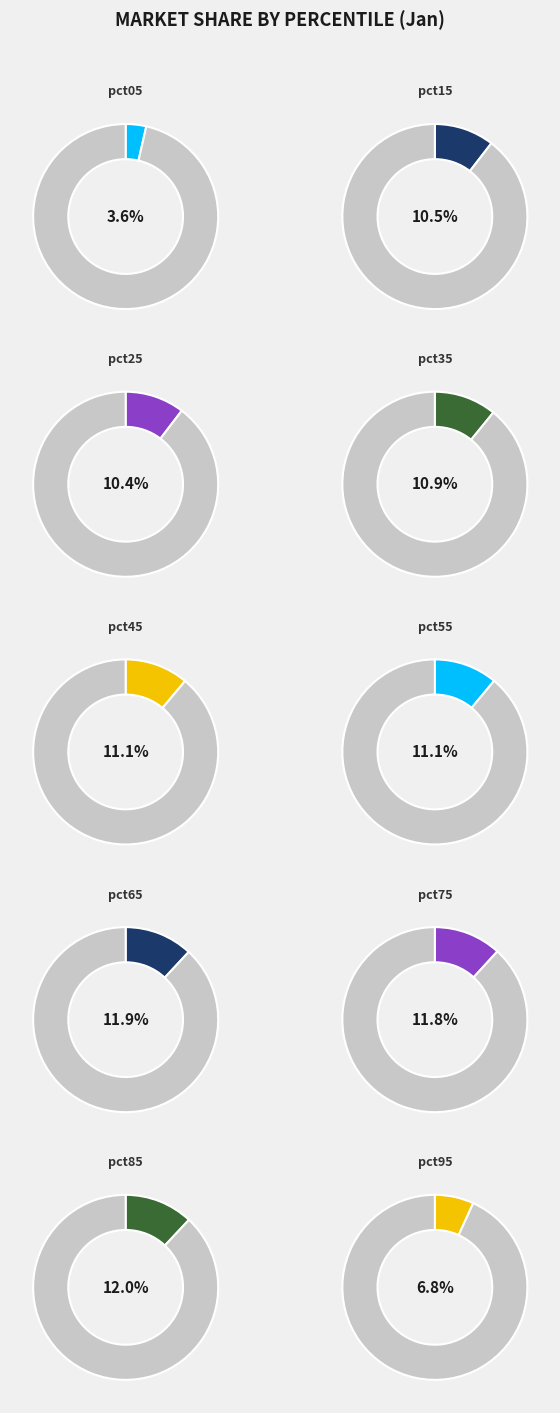

Is it true that pct85 is 12% of the pie?

True